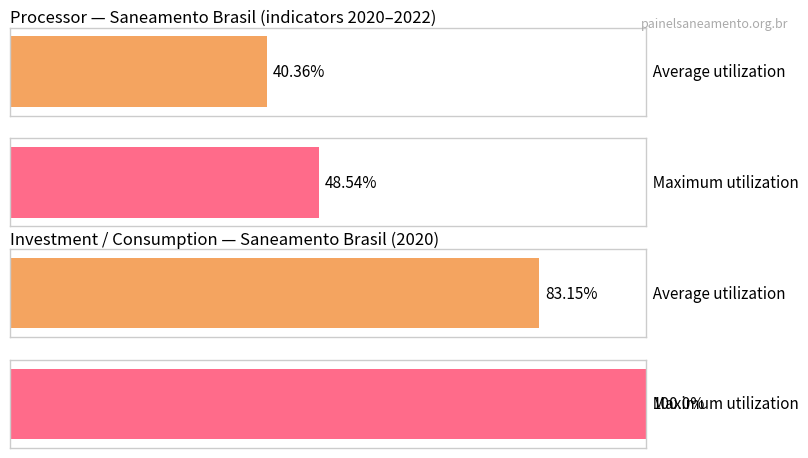

How many values in Average utilization are above zero?

2